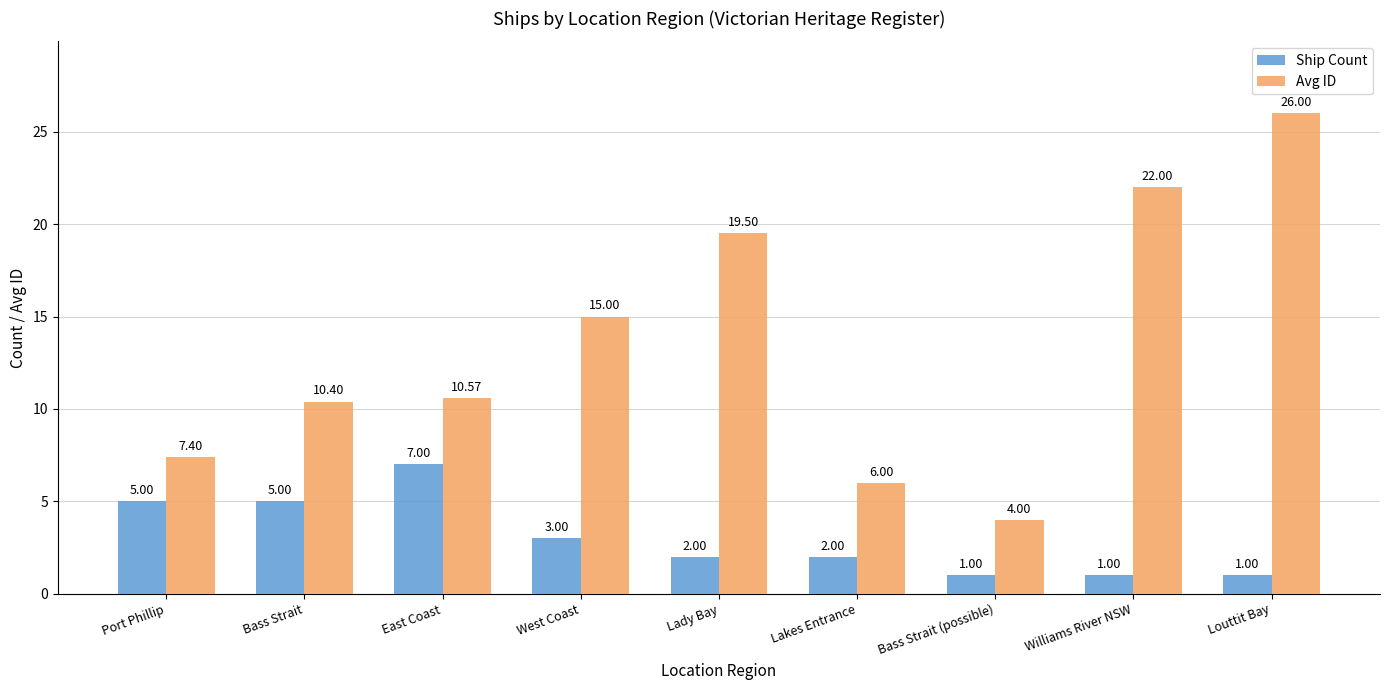

Which series changed the most between Lady Bay and Williams River NSW?

Avg ID